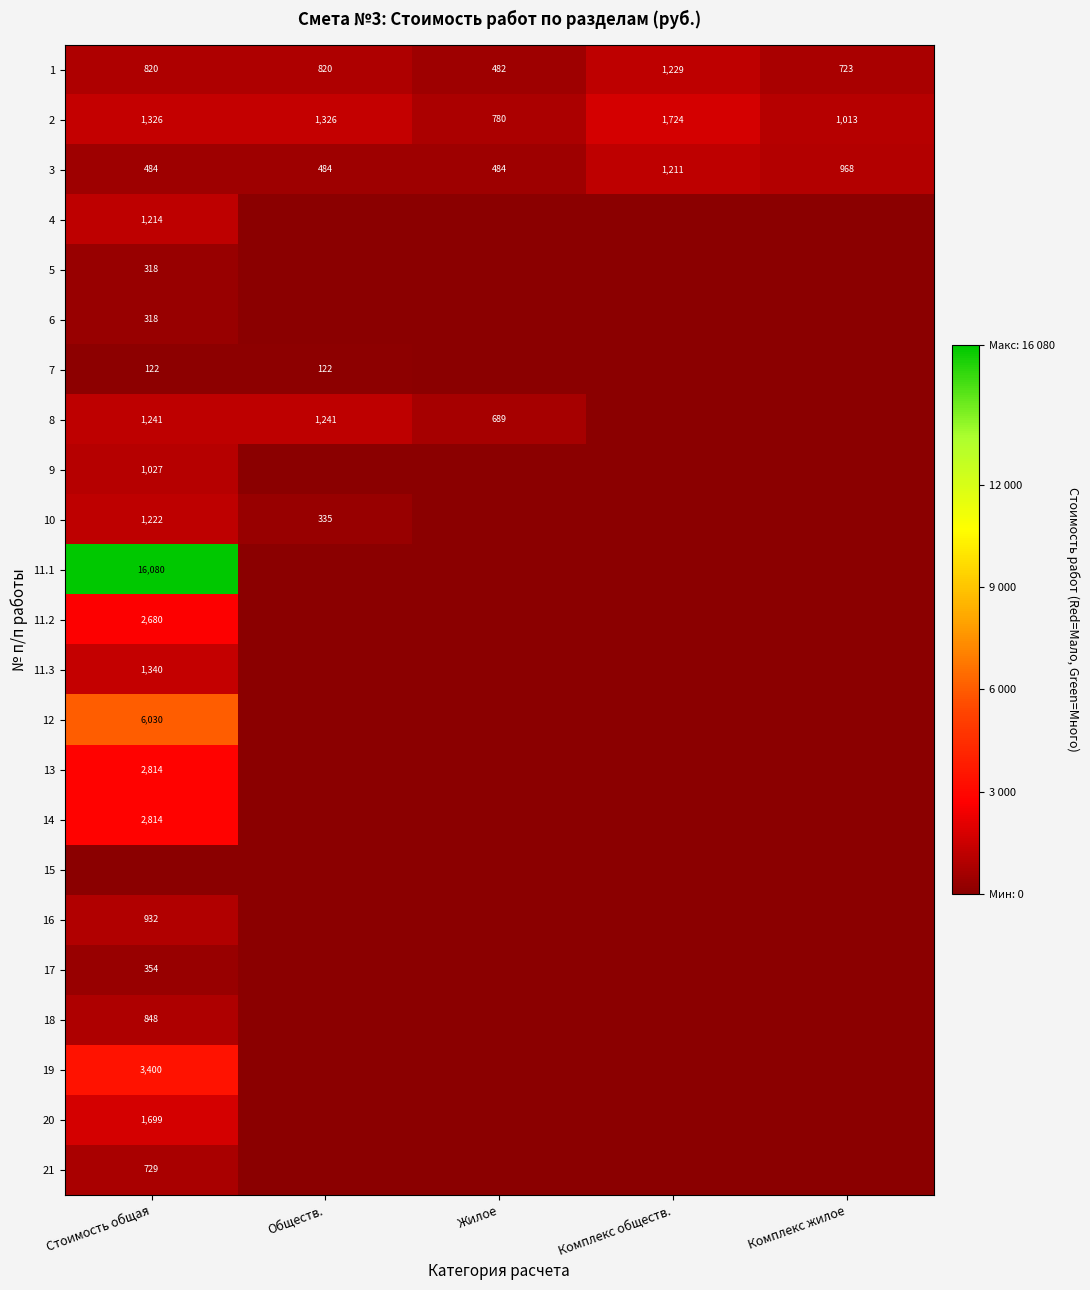

True or false: 3 has a value of 484 at Жилое.

True